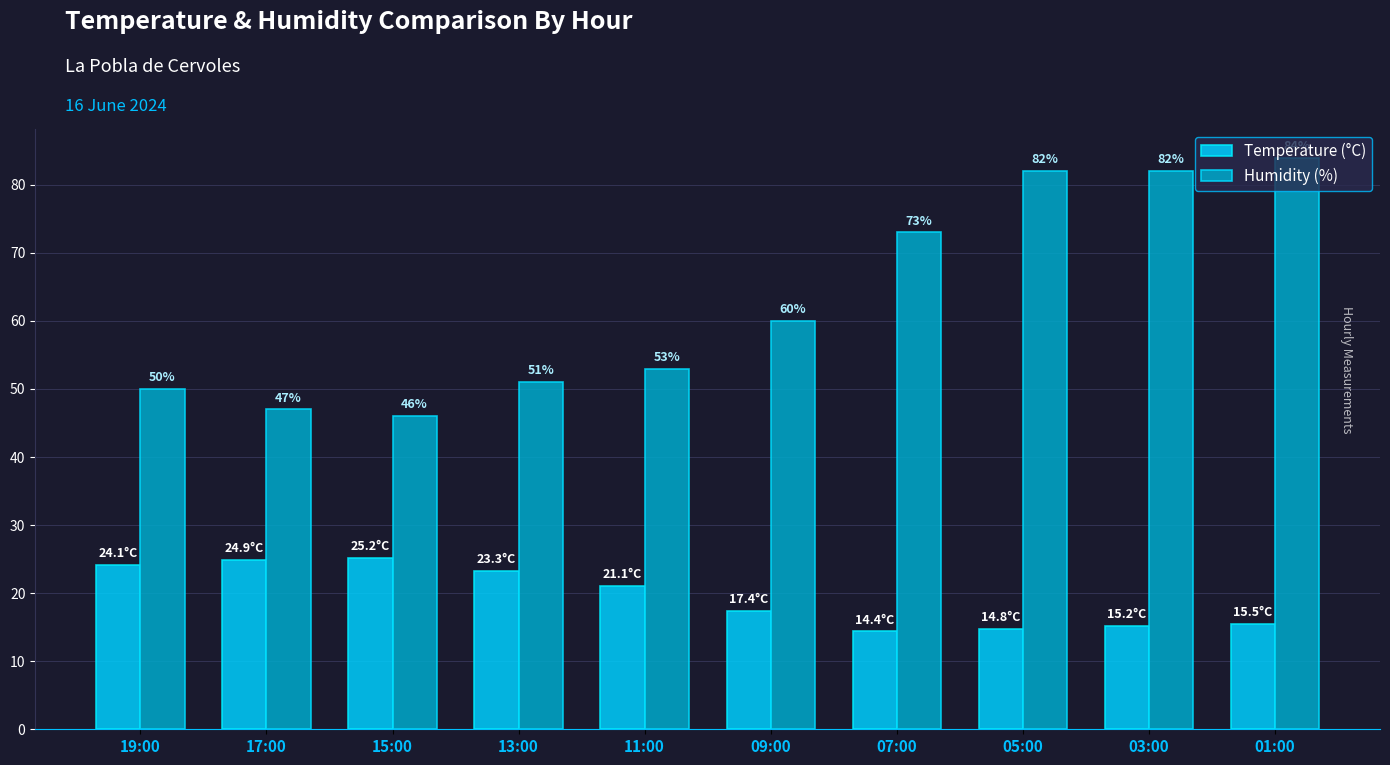

What is the label of the 7th bar from the left?

07:00